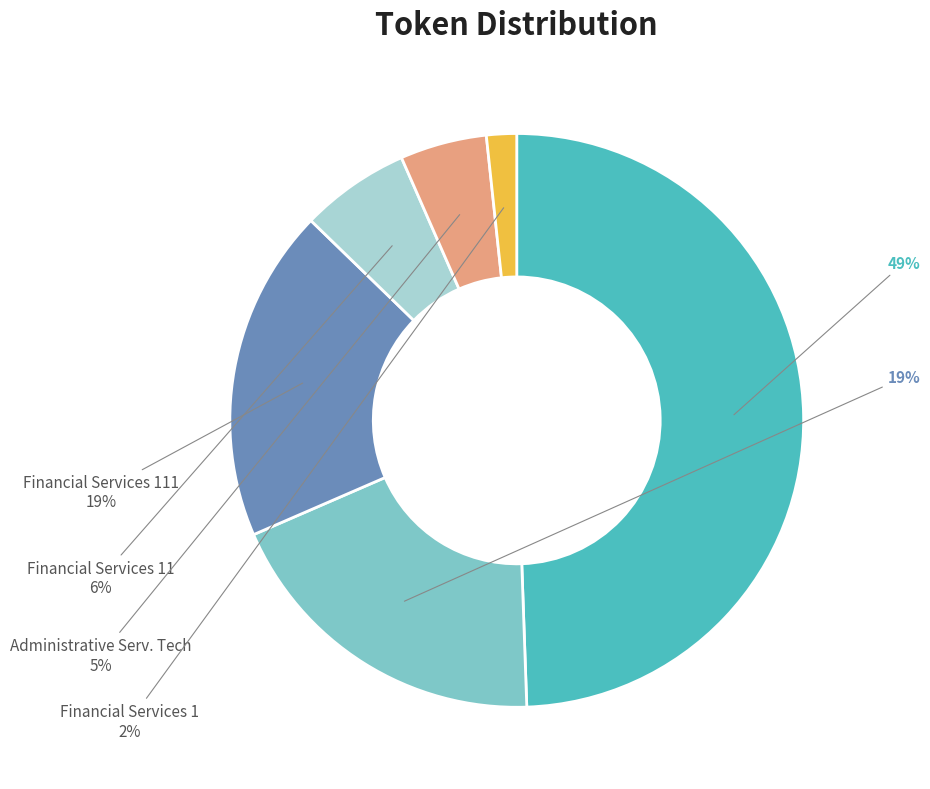

Count the number of slices in the pie.

6